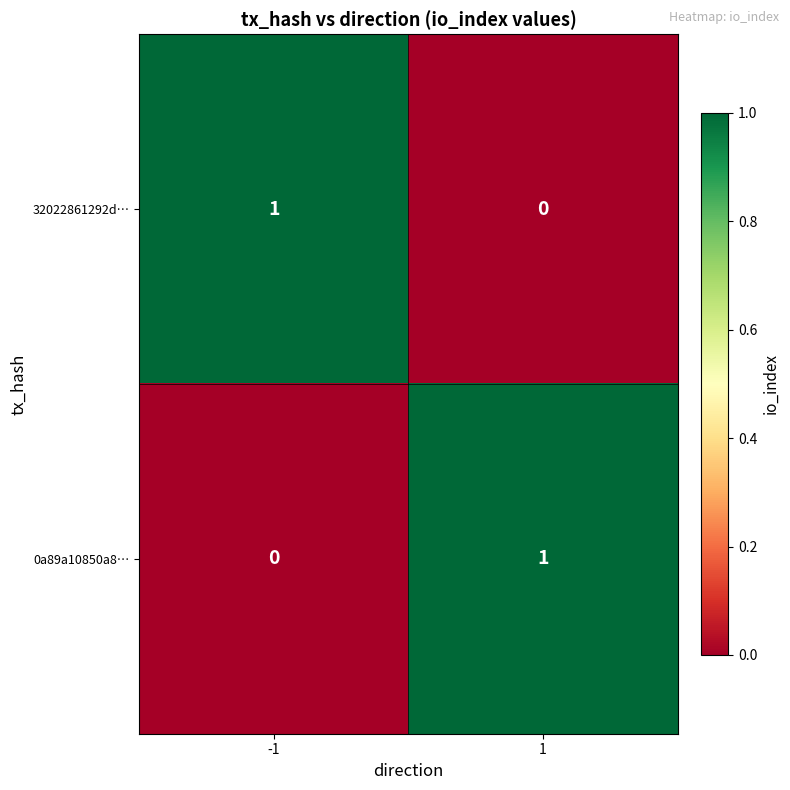

Is it true that 32022861292d… equals 0 at 1?

True